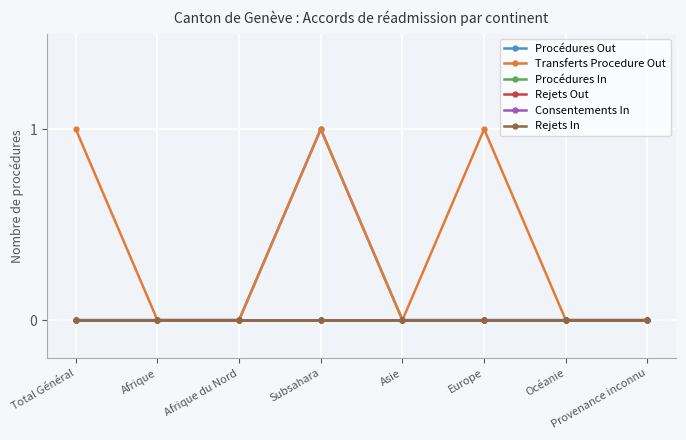

Does the chart have visible grid lines?

Yes